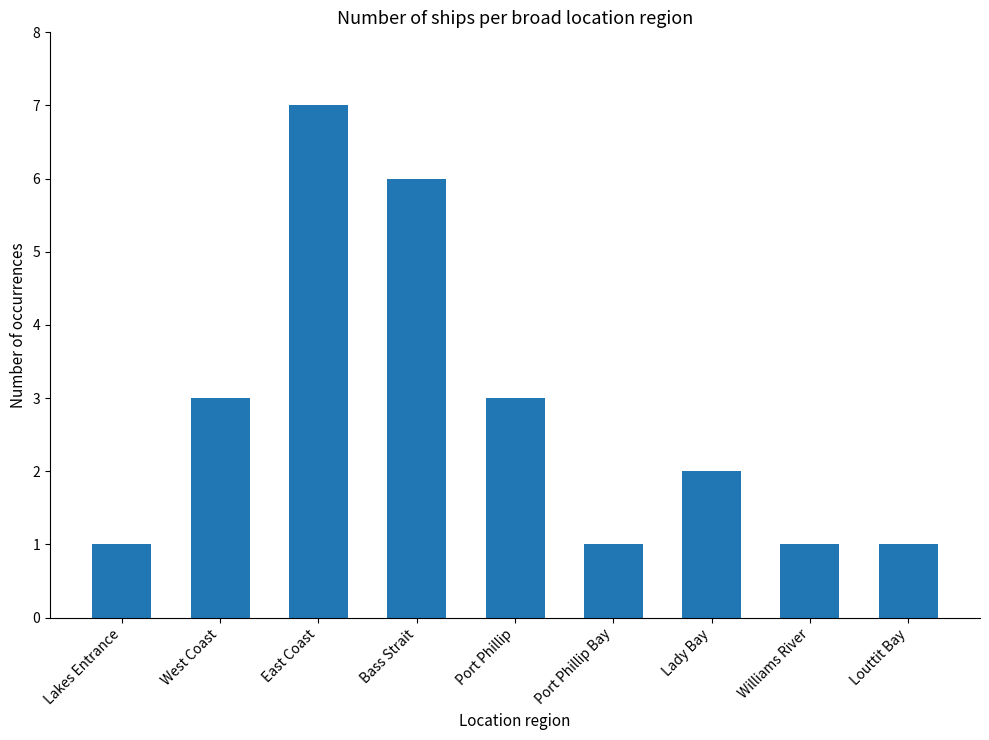

What is the change in value from West Coast to Louttit Bay?

-2